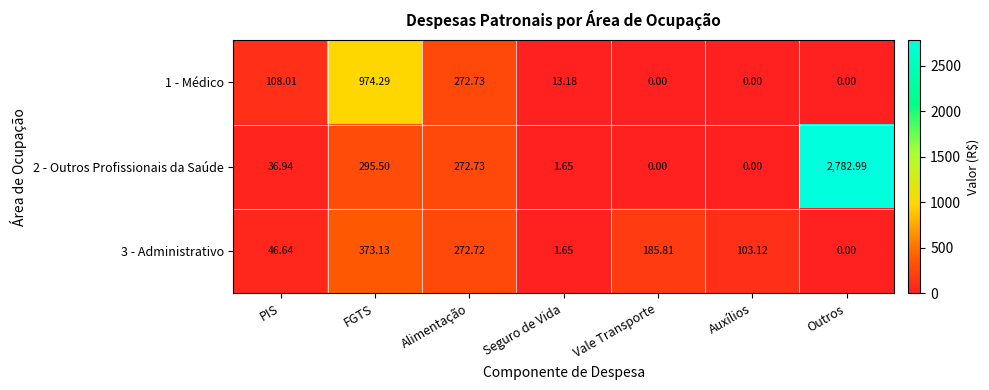

Where does the 2 - Outros Profissionais da Saúde series first go above 36?

PIS